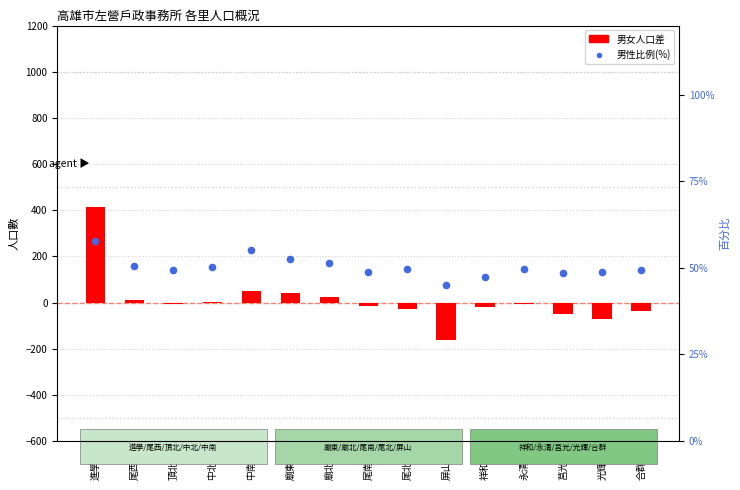

At which category is the sum across all series the highest?

進學里